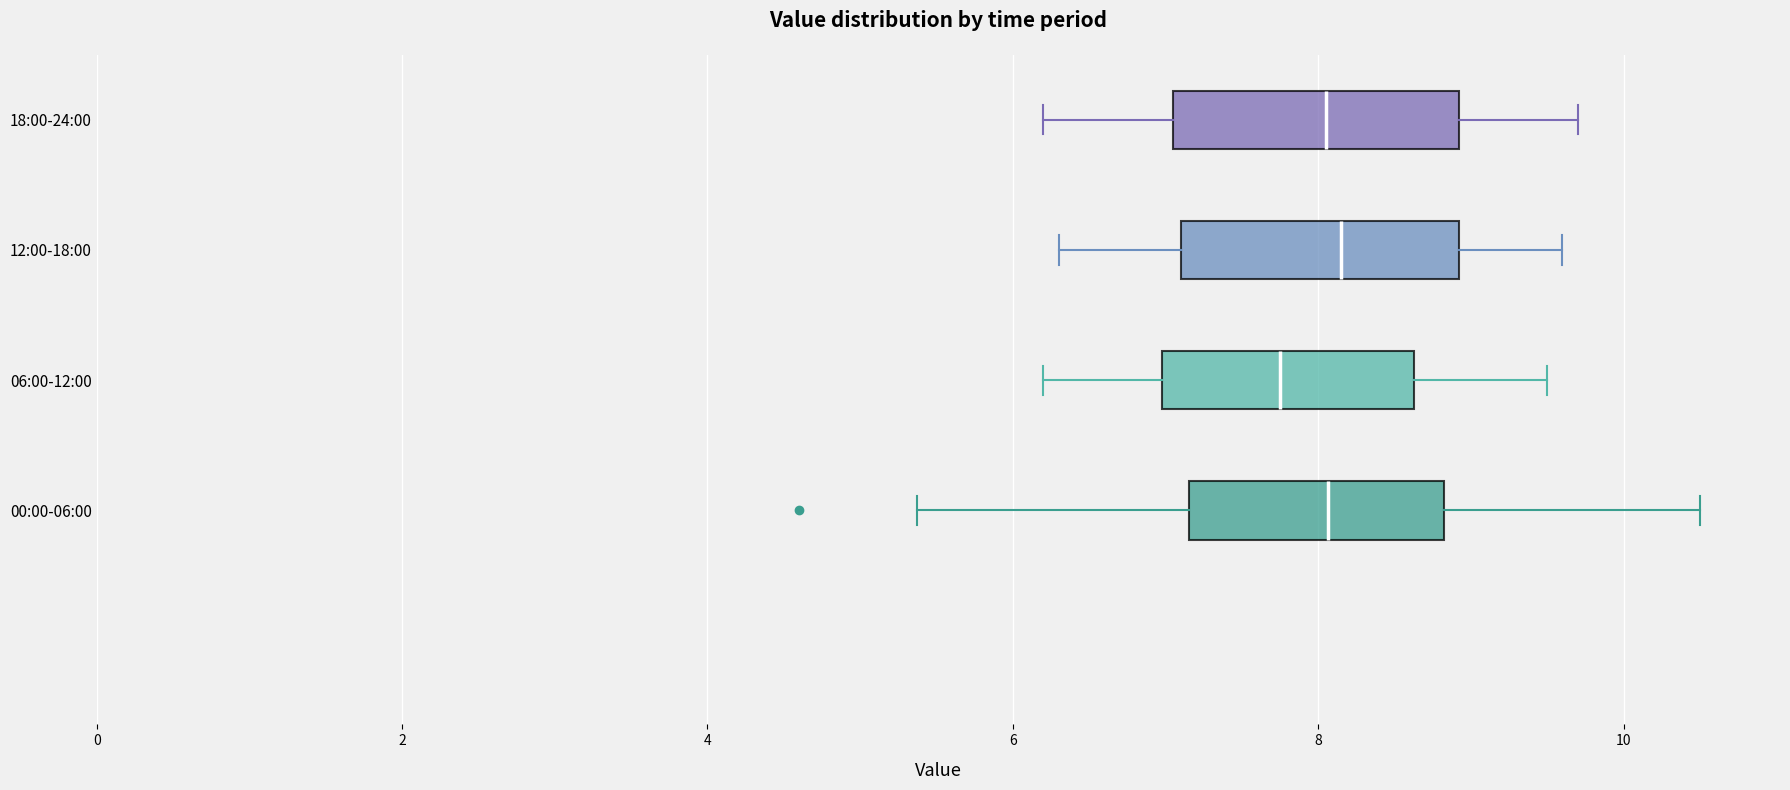

Reading bottom to top, read every box against the x-axis: the position of its median line, the range the box covers, and the ends of its whiskers. The values are not printed on the chart, so give them approximately, as read against the axis.

00:00-06:00: median 8.0, box 7.2 to 8.8, whiskers 5.4 to 10.6
06:00-12:00: median 7.8, box 7.0 to 8.6, whiskers 6.2 to 9.6
12:00-18:00: median 8.2, box 7.2 to 9.0, whiskers 6.4 to 9.6
18:00-24:00: median 8.0, box 7.0 to 9.0, whiskers 6.2 to 9.8